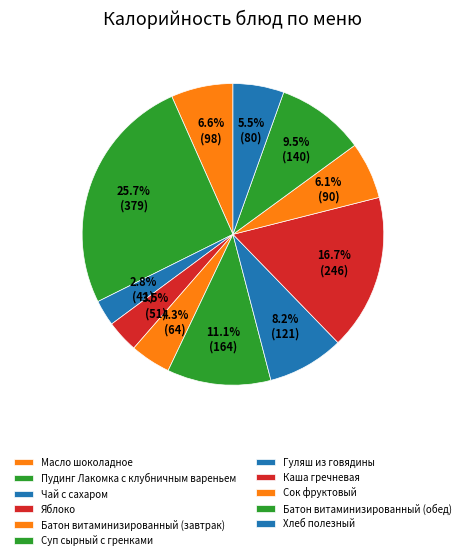

How many slices are in this pie chart?

11